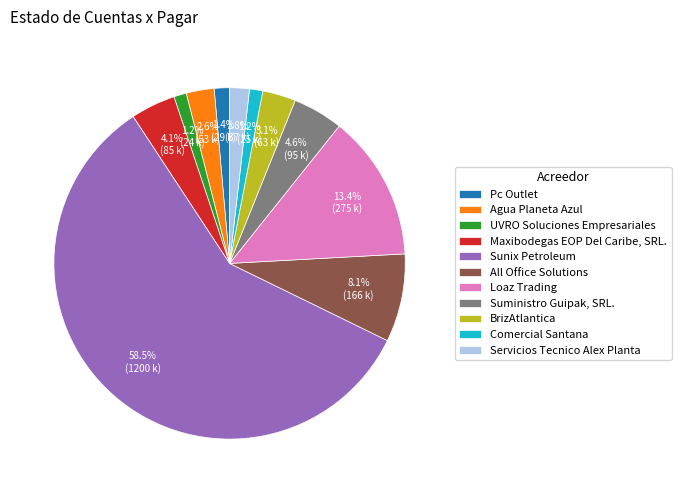

Does All Office Solutions represent more than half of the total?

No